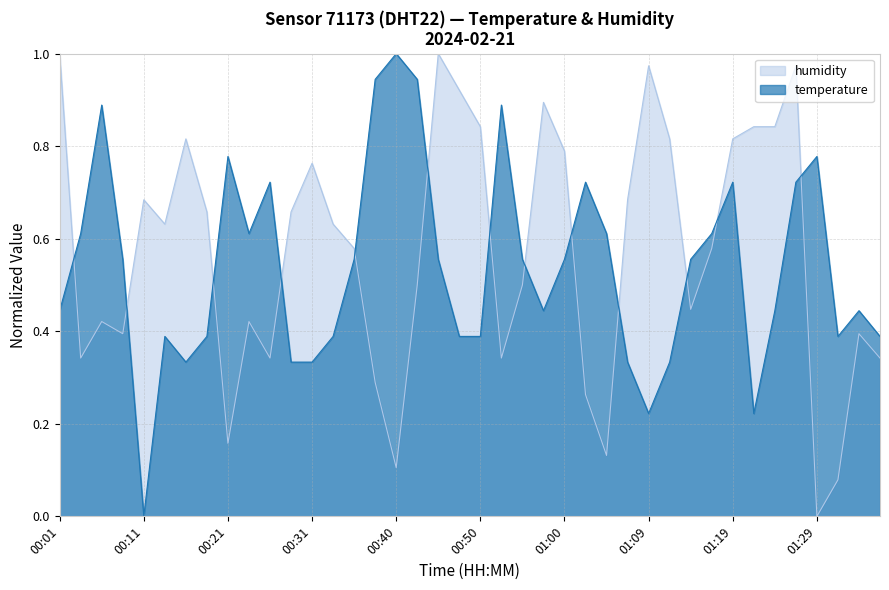

Is the value of temperature at 01:26 greater than the value of humidity at 00:18?

Yes